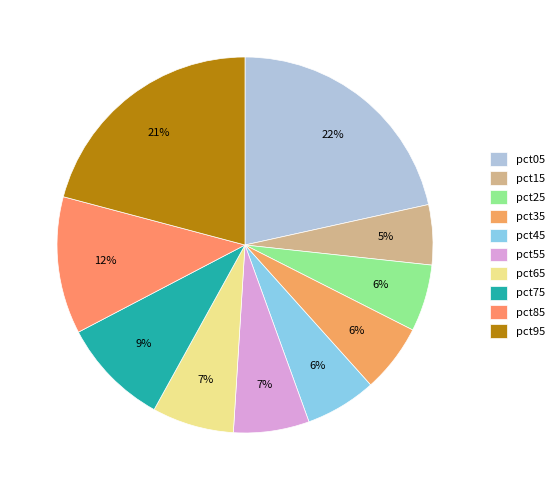

Do pct45 and pct65 together represent more than half of the pie?

No